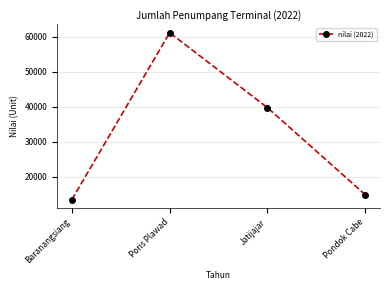

Reading left to right, extract all data points from this chart.

Baranangsiang=13495	Poris Plawad=61150	Jatijajar=39733	Pondok Cabe=14880